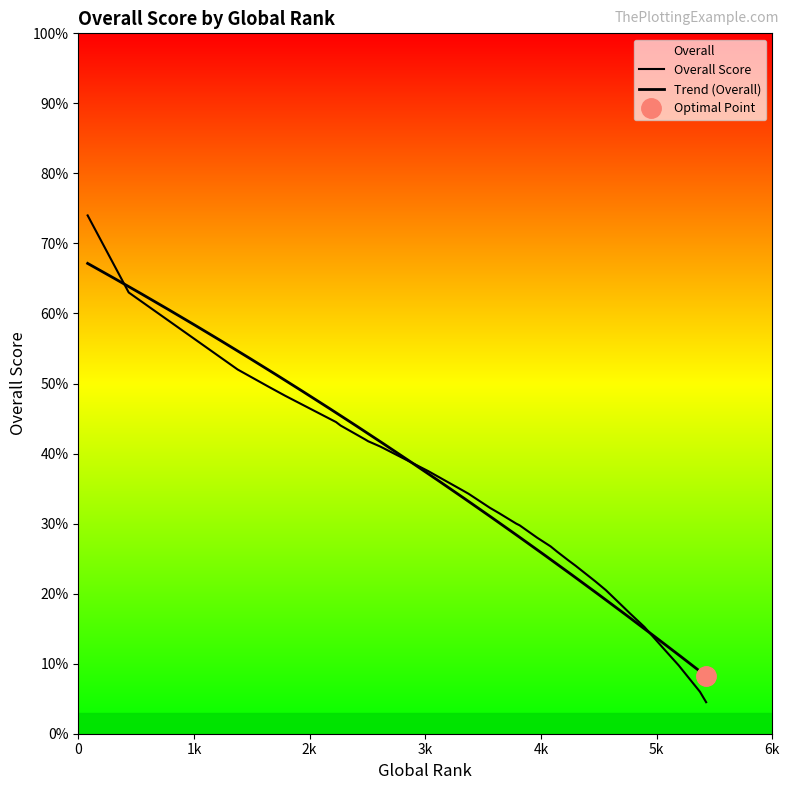

Rank the categories by value from lowest to highest.

19, 20, 5, 3, 12, 4, 8, 15, 0, 33, 25, 9, 14, 2, 39, 22, 37, 10, 32, 34, 23, 7, 1, 16, 18, 24, 31, 27, 6, 30, 13, 29, 26, 28, 38, 11, 17, 21, 35, 36